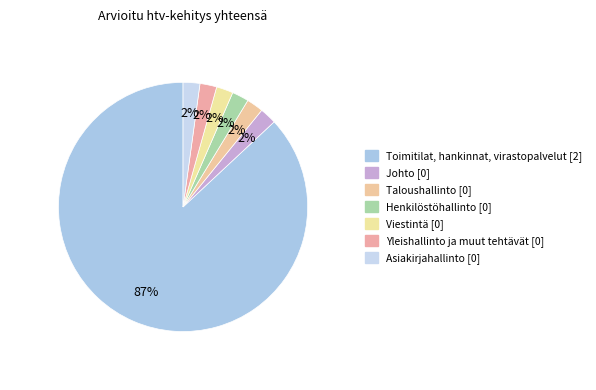

Count the number of slices in the pie.

7